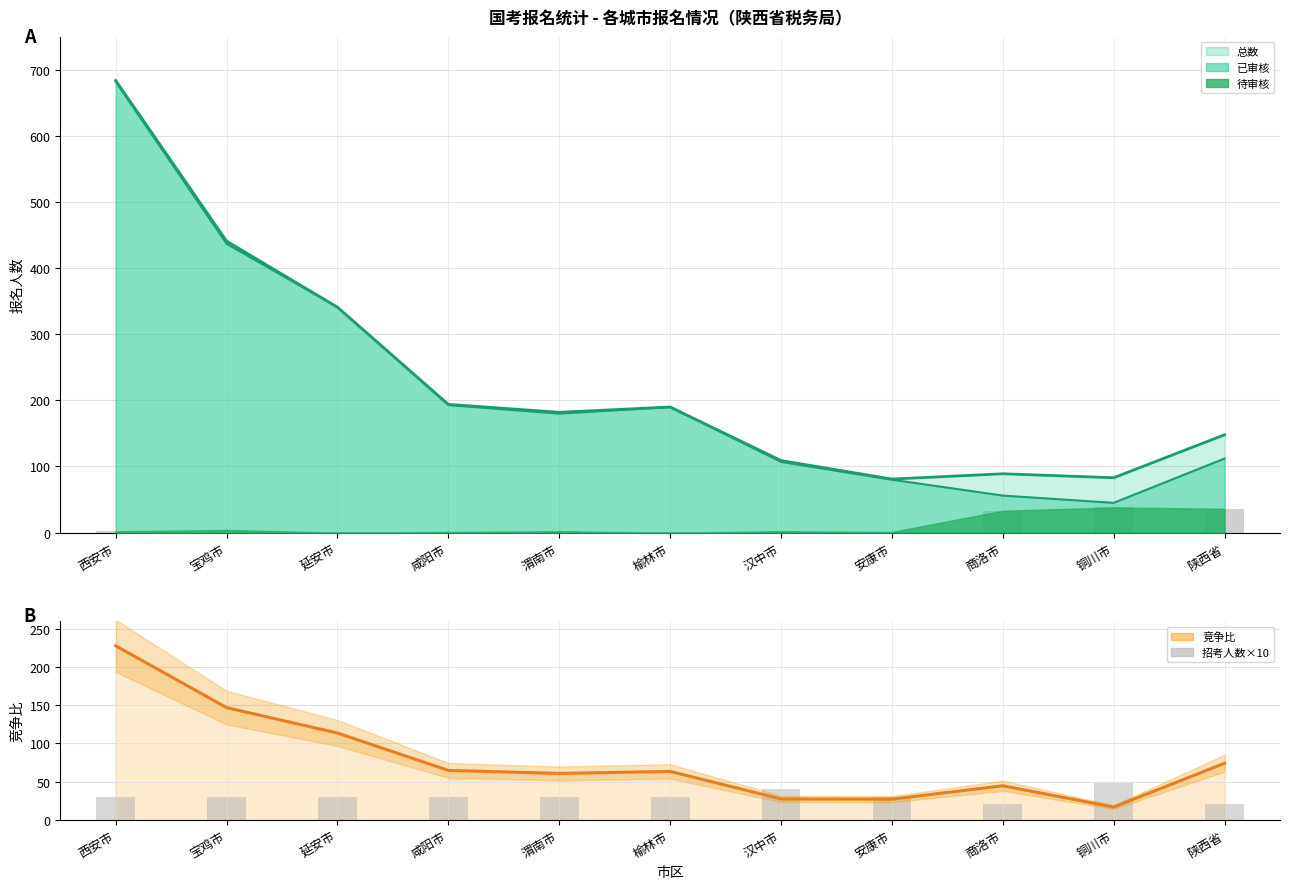

What is the spread (max minus min) of values at 铜川市?

33.4